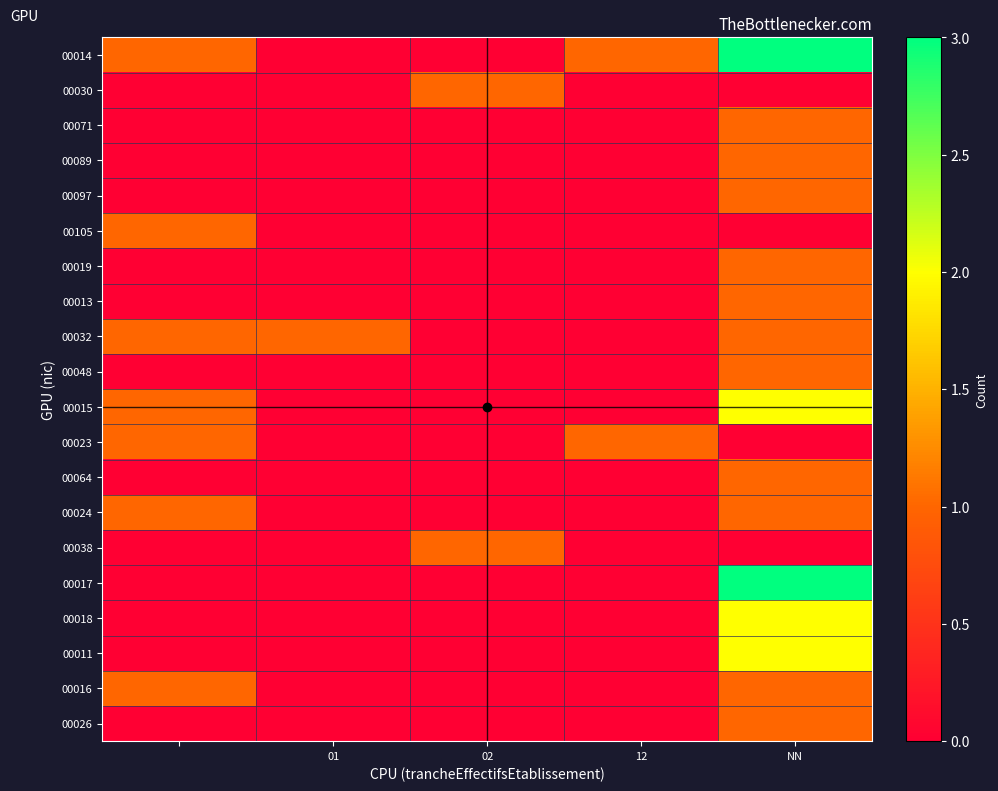

Which series has the largest range (max minus min)?

00014